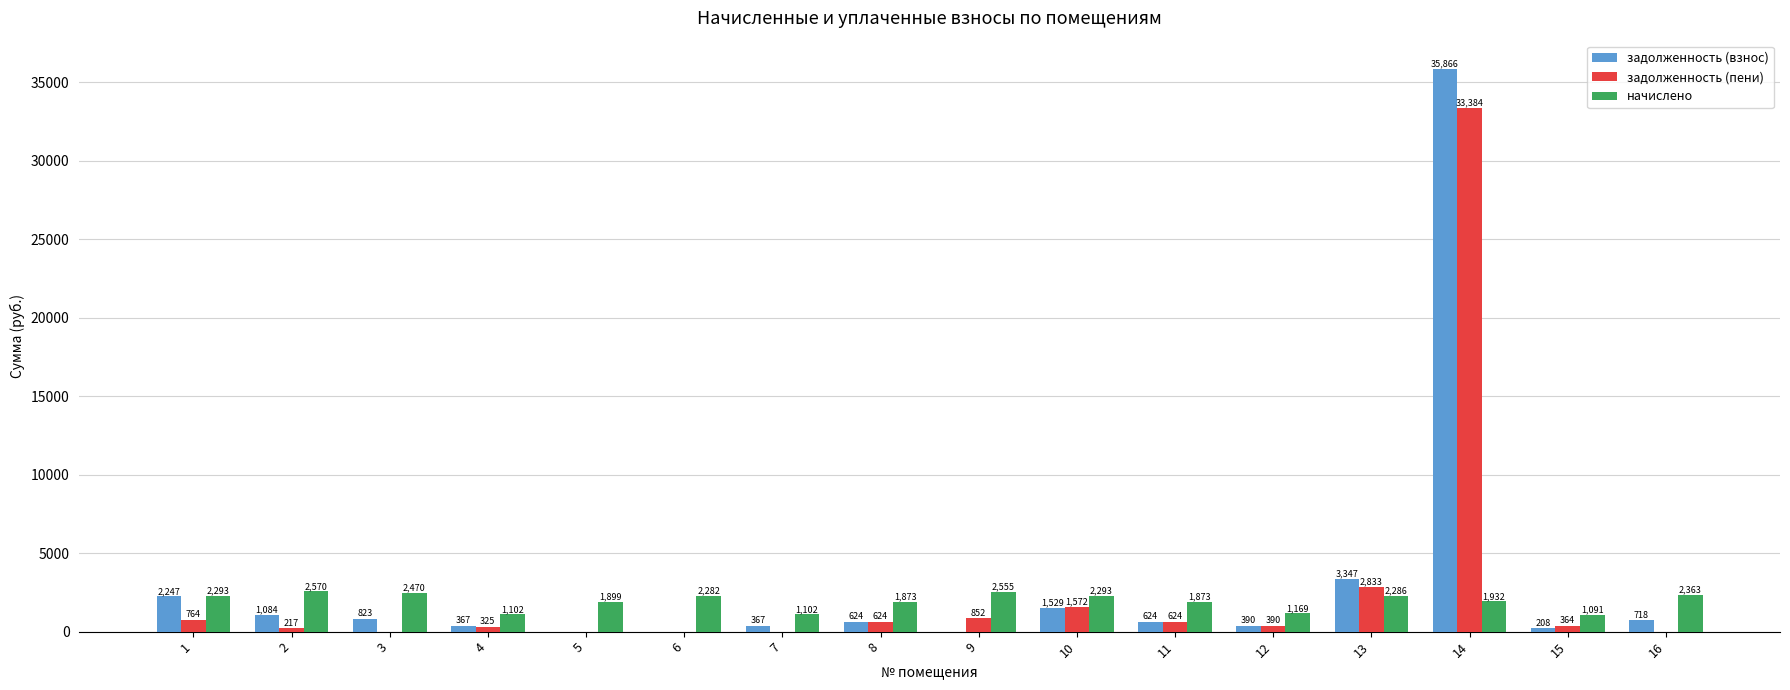

What value does the задолженность (взнос) series have at 4?

367.5